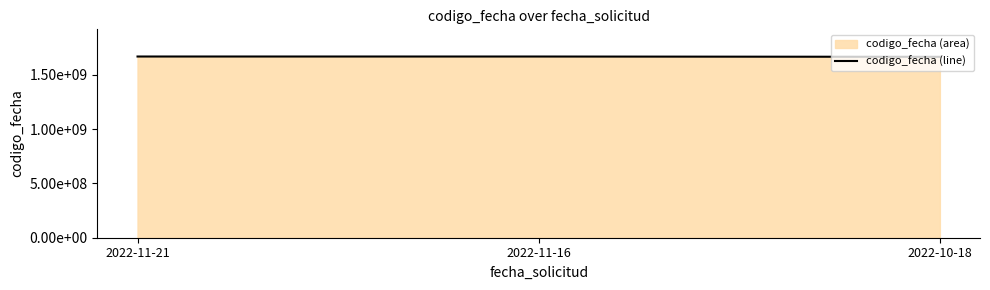

How many lines are shown in the chart?

1